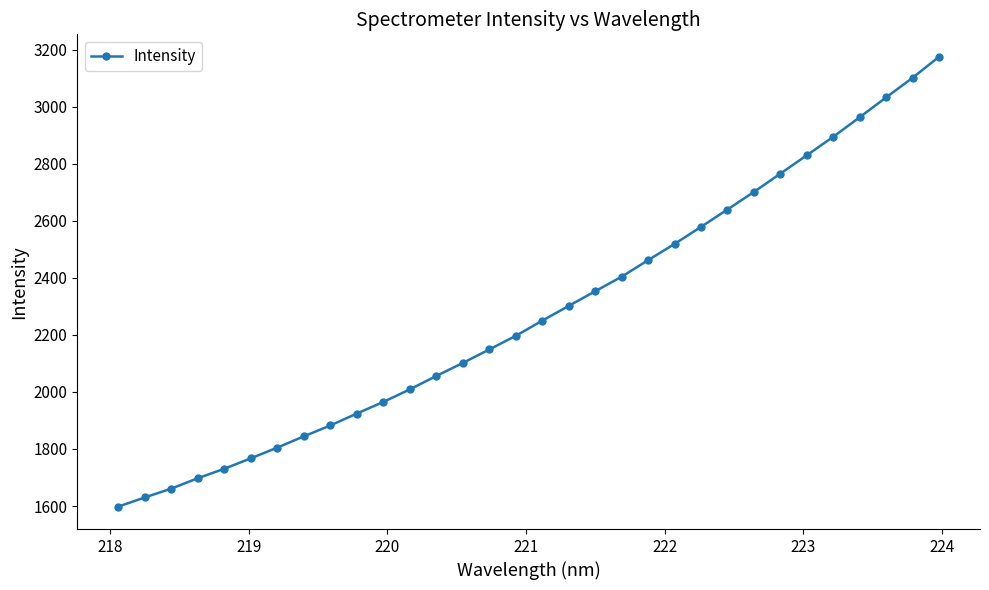

What is the value of the 11th point from the left?

1965.1